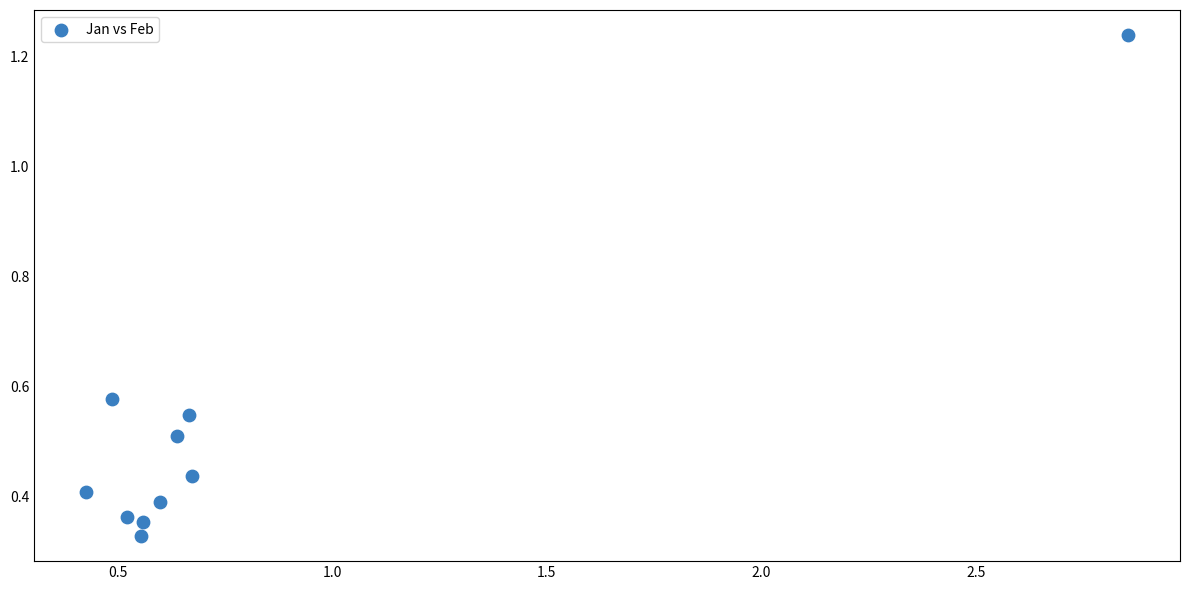

What is the range of X values (max minus min)?

2.4